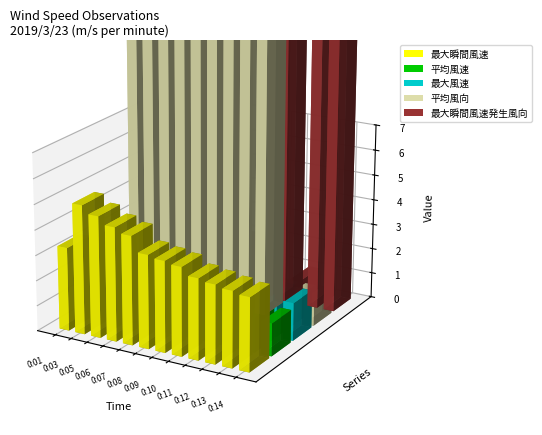

Is the value of 平均風速 at 0:01 greater than the value of 最大瞬間風速発生風向 at 0:05?

No